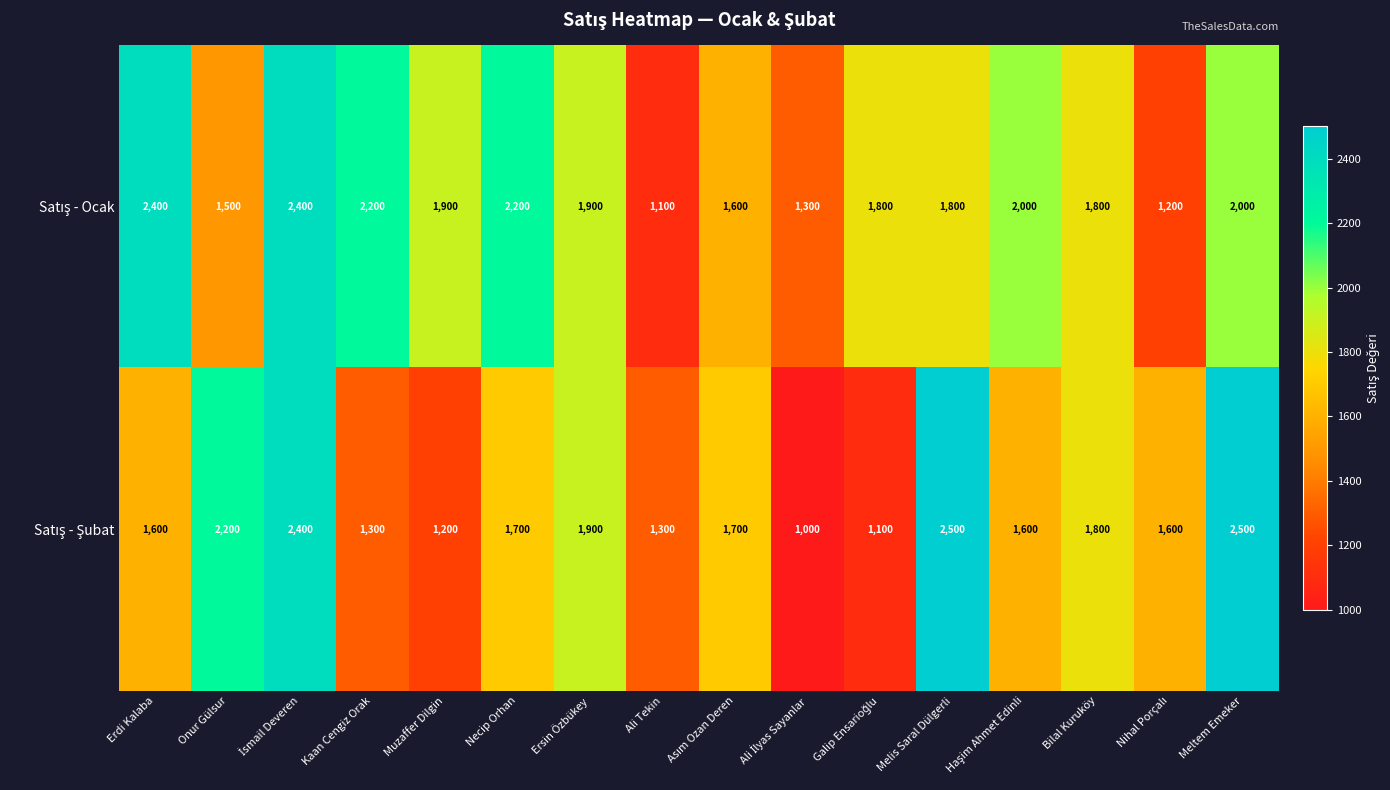

What is the spread (max minus min) of values at Erdi Kalaba?

800